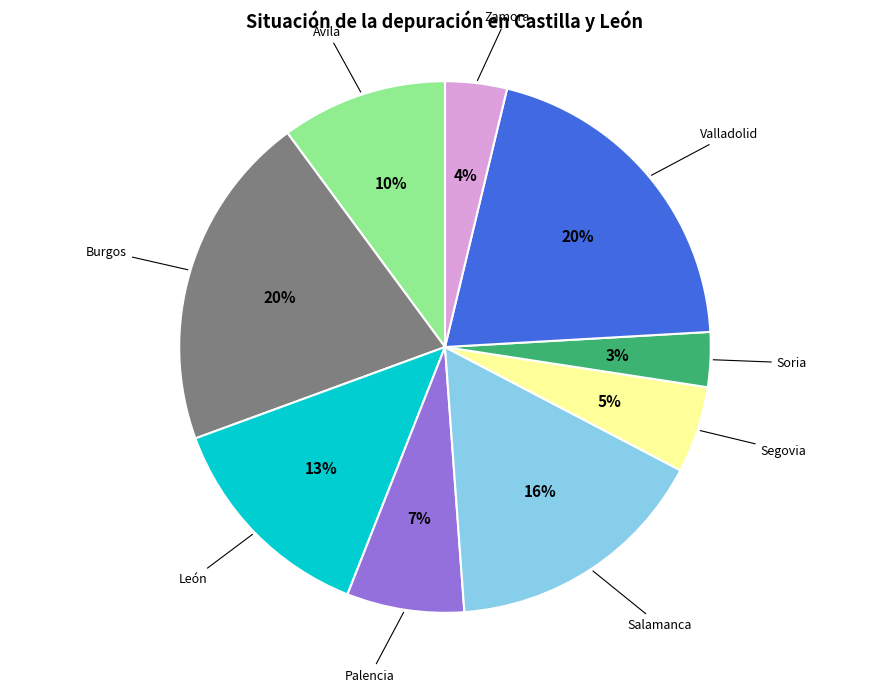

Count the number of slices in the pie.

9